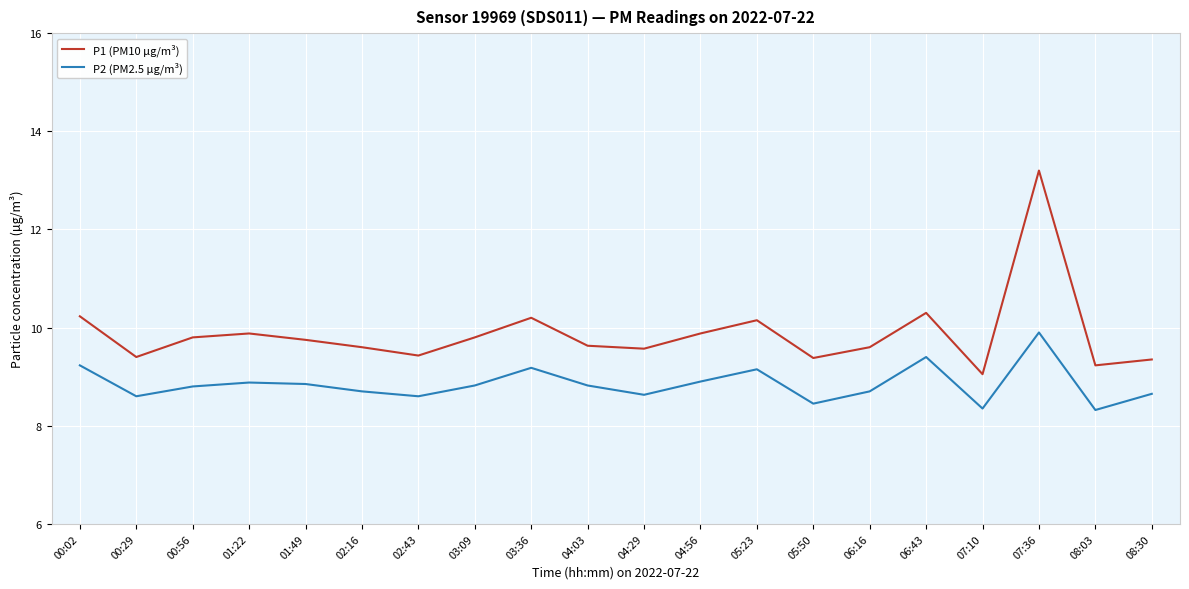

What are all the series names shown in the legend?

P1 (PM10 µg/m³), P2 (PM2.5 µg/m³)